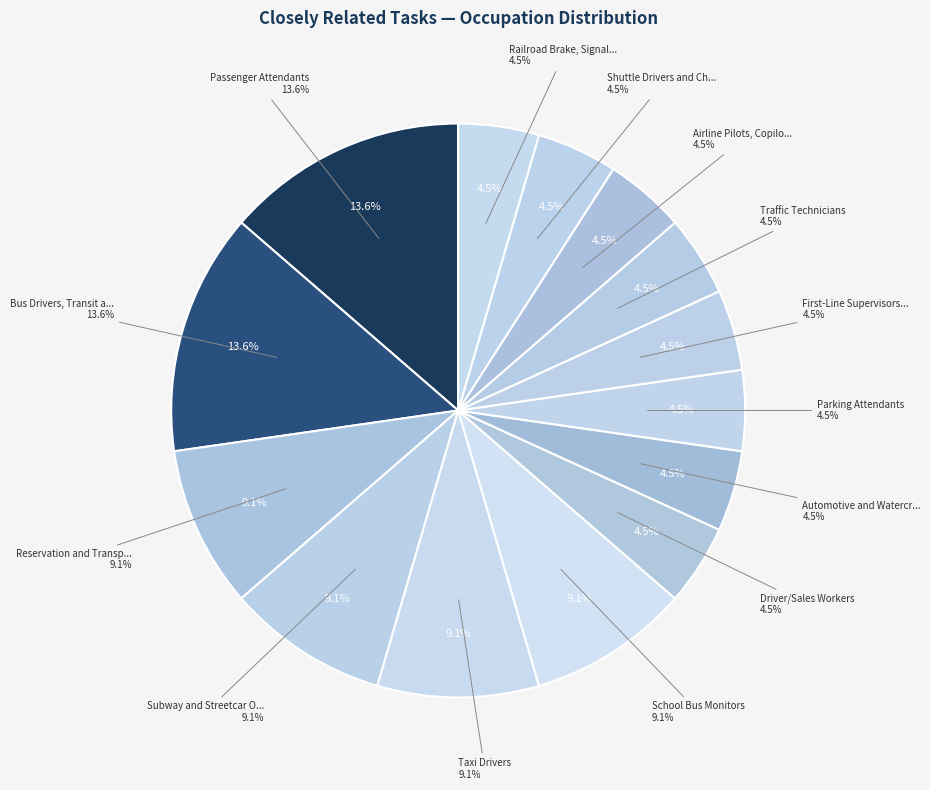

To the nearest percent, what portion does Taxi Drivers represent?

9%